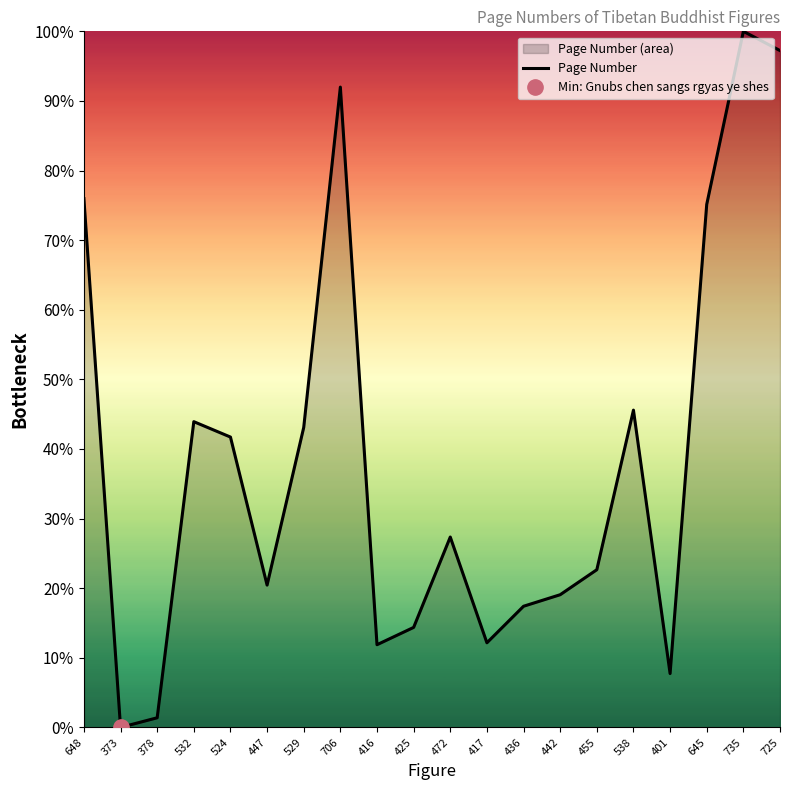

Rank the categories by value from lowest to highest.

373, 378, 401, 416, 417, 425, 436, 442, 447, 455, 472, 524, 529, 532, 538, 645, 648, 706, 725, 735